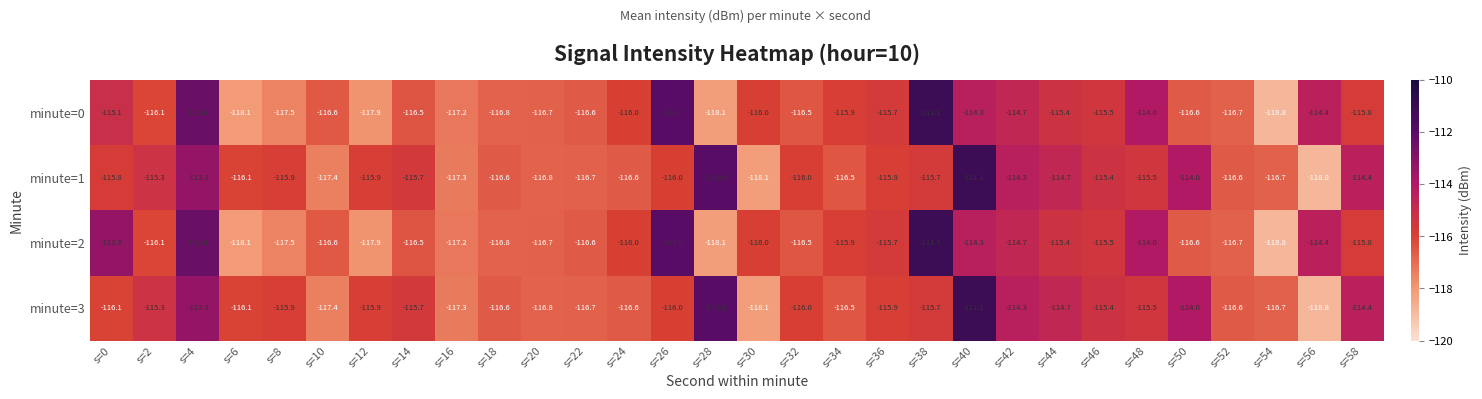

The minute=3 series shows -118.8 at s=56. True or false?

True